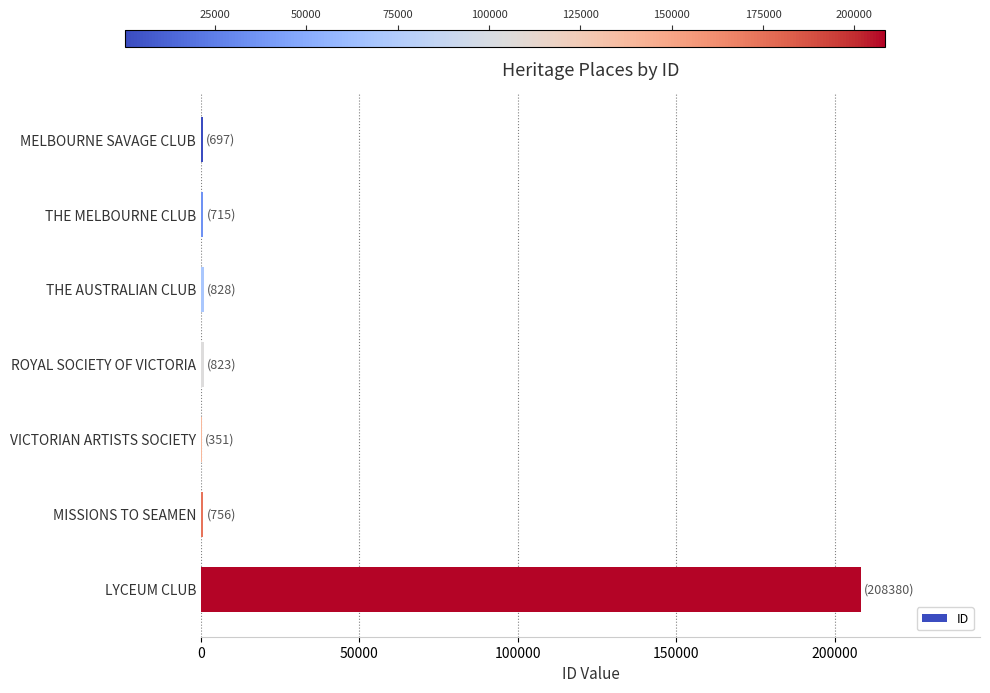

The value at LYCEUM CLUB is 208380. True or false?

True